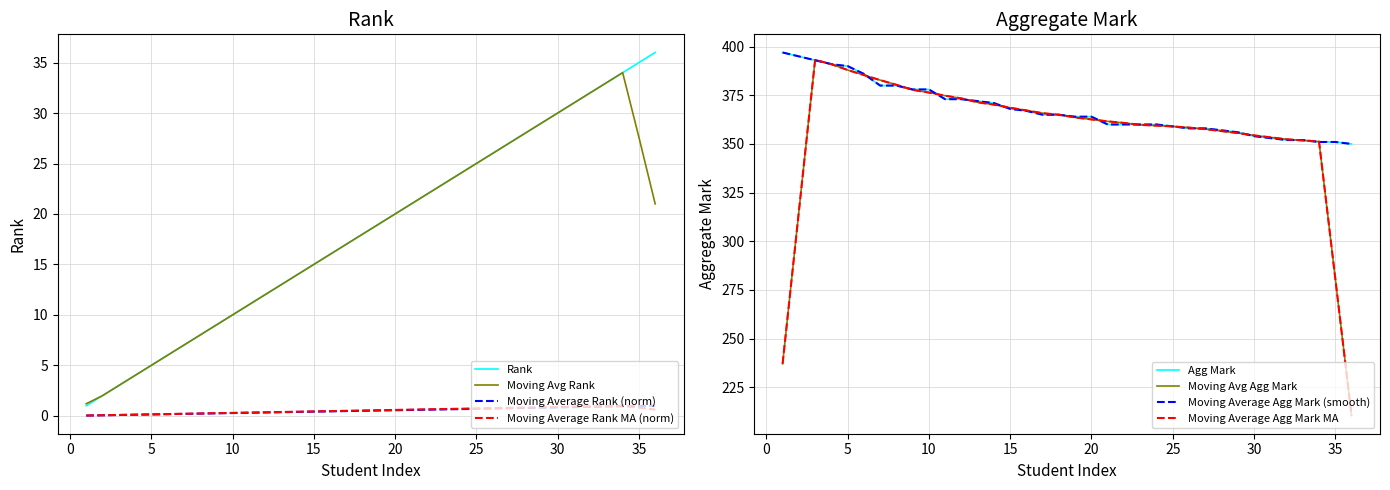

List the series in order of their peak value, lowest first.

Rank, Agg_Mark